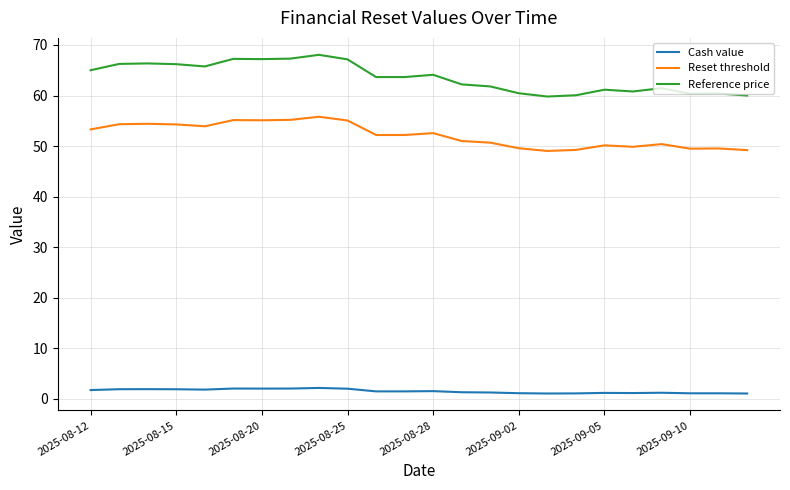

True or false: Reference price and Cash value intersect in this chart.

False